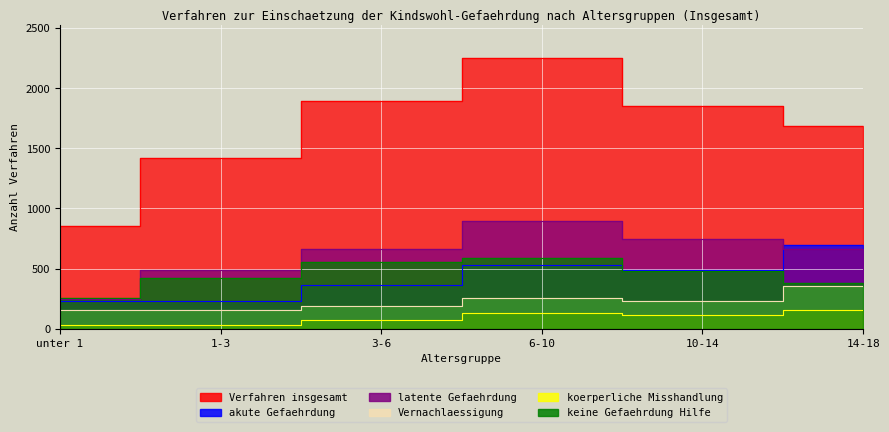

Which has a higher value, 3-6 or 10-14?

3-6